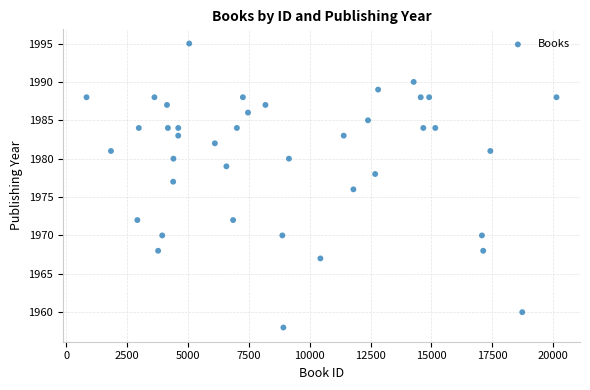

What is the range of X values (max minus min)?

19316